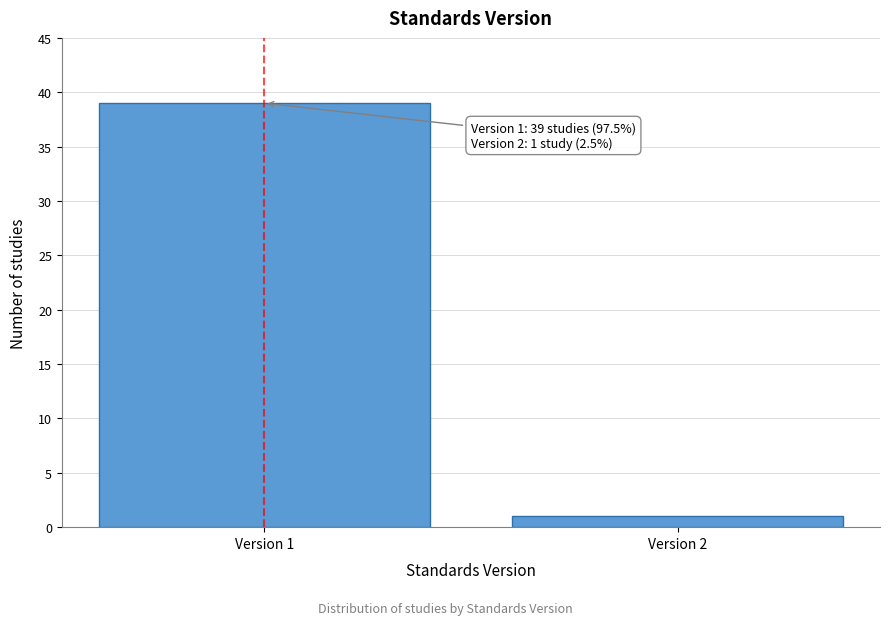

Reading left to right, what are all the values shown in this chart?

Version 1=39	Version 2=1